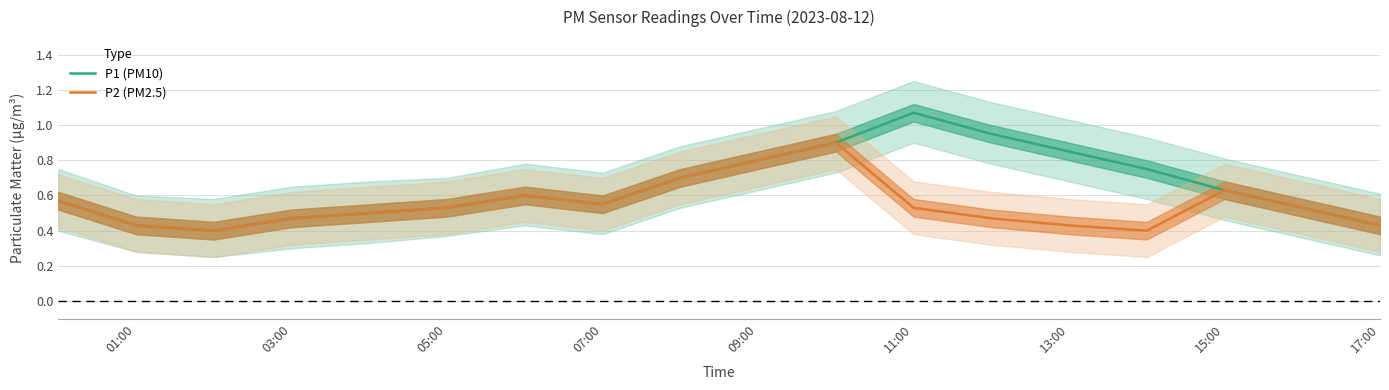

The value of P2 (PM2.5) at 05:00 is 0.2. True or false?

False